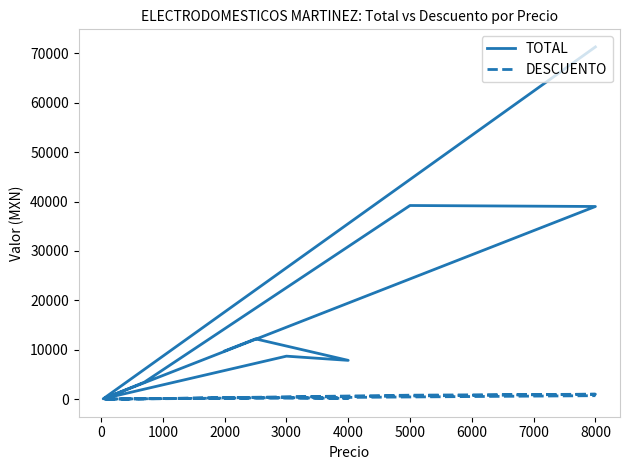

What is the difference between the maximum and minimum values in the DESCUENTO series?

995